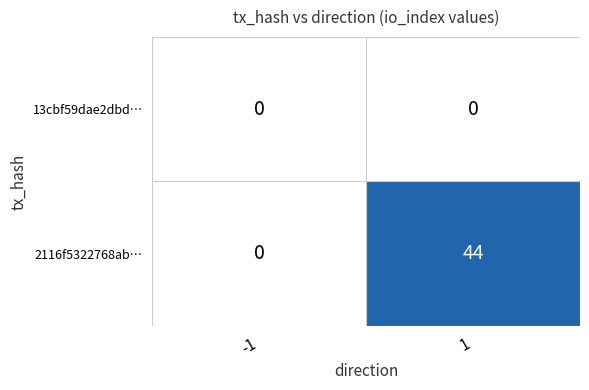

Between -1 and 1, which series saw the biggest shift?

2116f5322768ab…